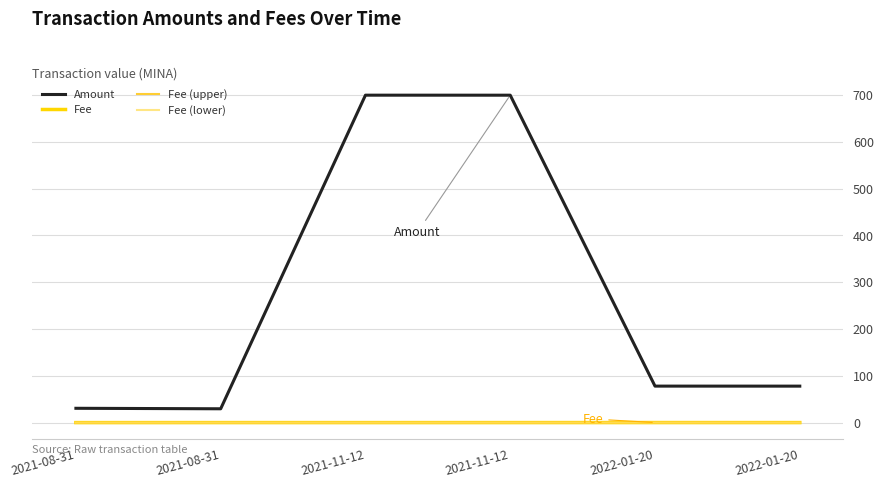

At which category does the chart reach its peak across all series?

2021-11-12